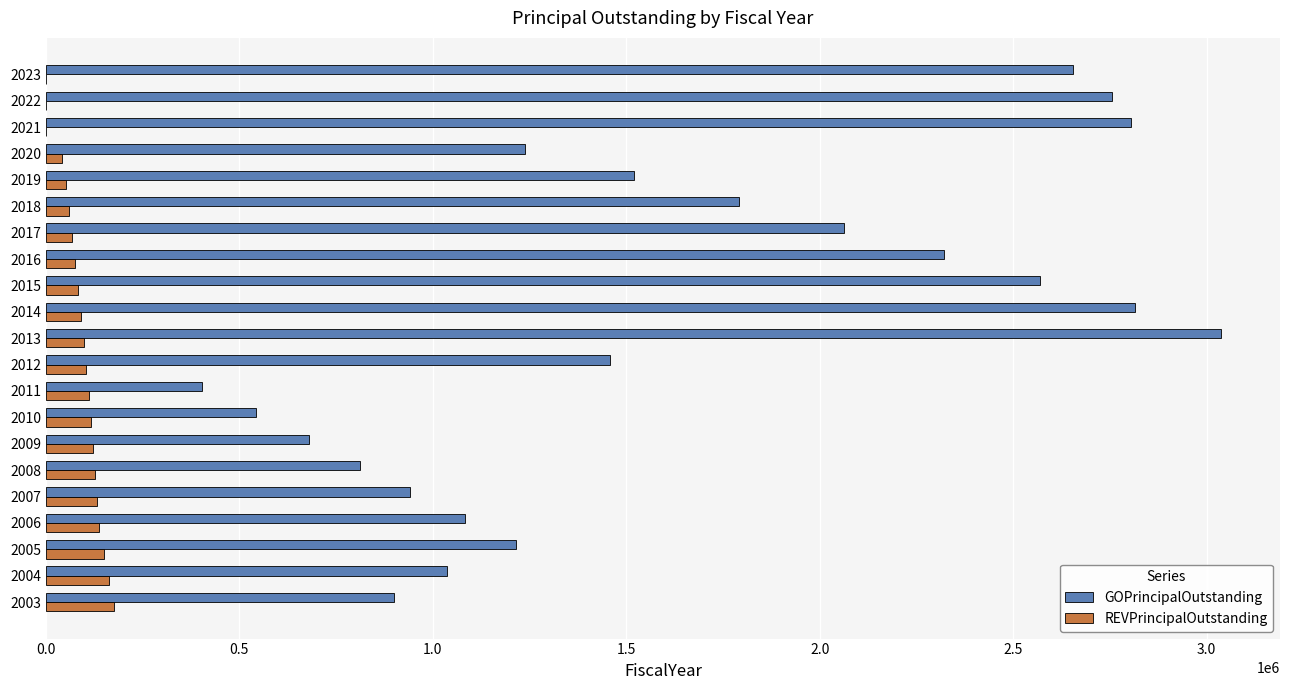

At which category is the sum across all series the highest?

2013